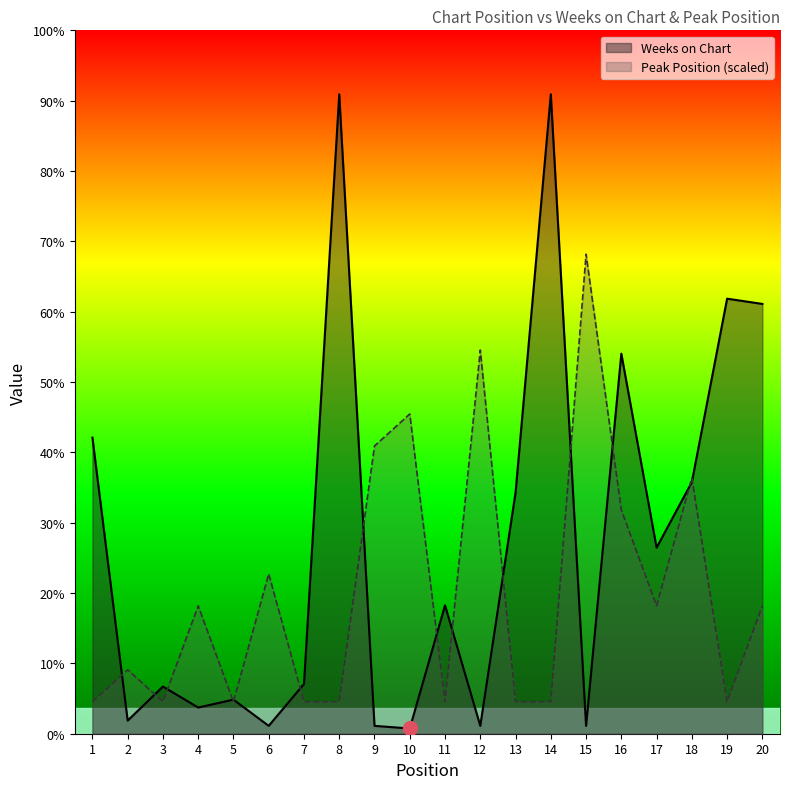

What are all the series names shown in the legend?

Weeks on Chart, Peak Position (scaled)